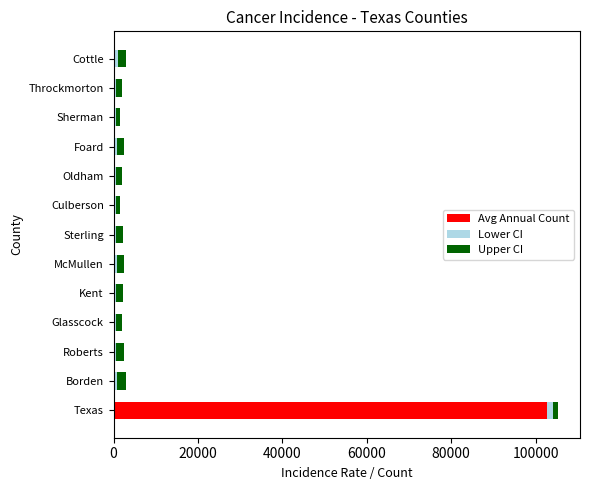

What is the average value of the Avg Annual Count series?

7910.7